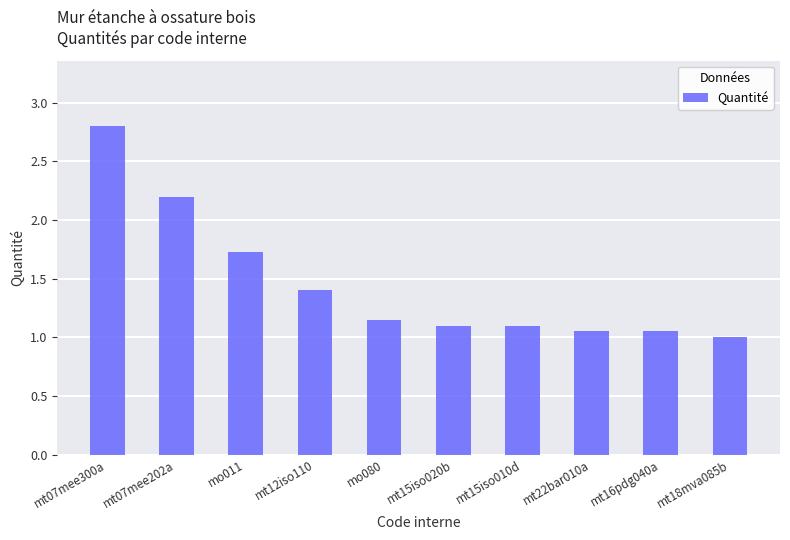

True or false: the data shows 0.5 at mt18mva085b.

False